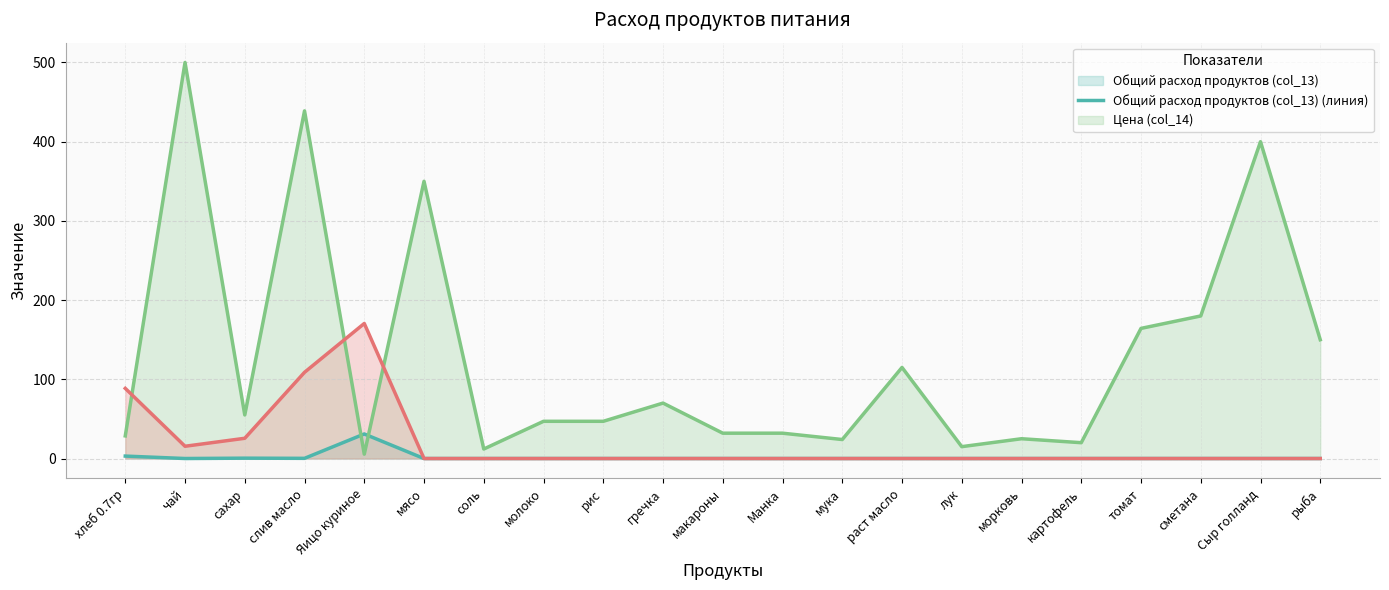

At which label does Цена (col_14) (линия) reach its peak?

чай